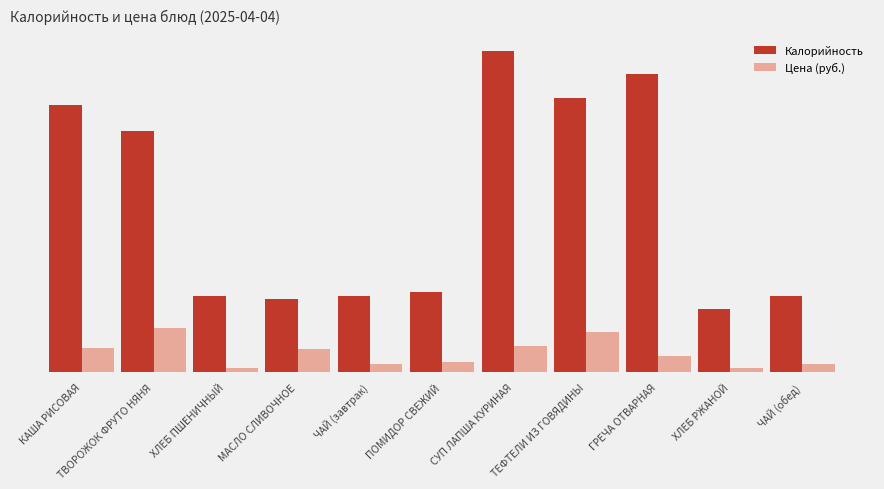

Read the Калорийность value at ТВОРОЖОК ФРУТО НЯНЯ.

180.0